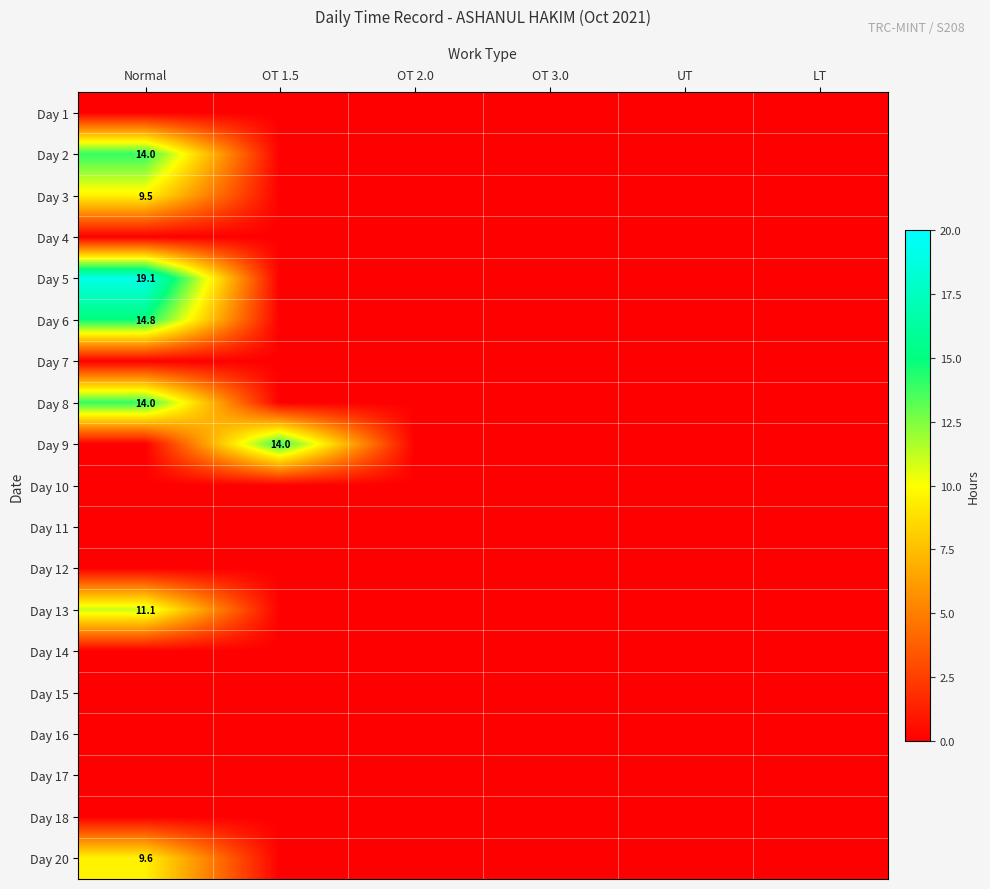

Which category has the highest value in the Day 1 series?

Normal